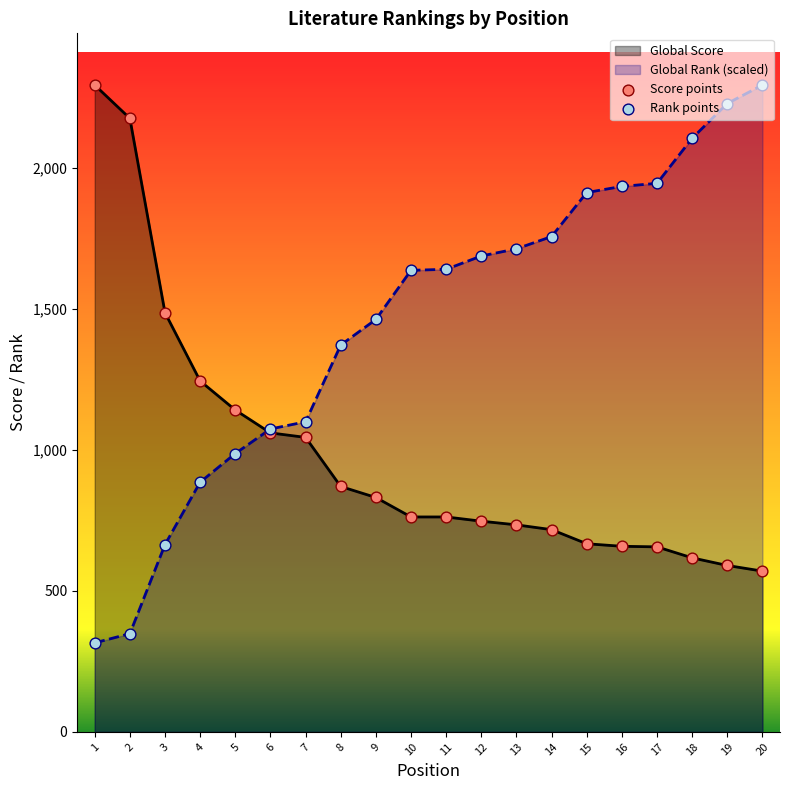

Which series contains the highest Y value?

Score points